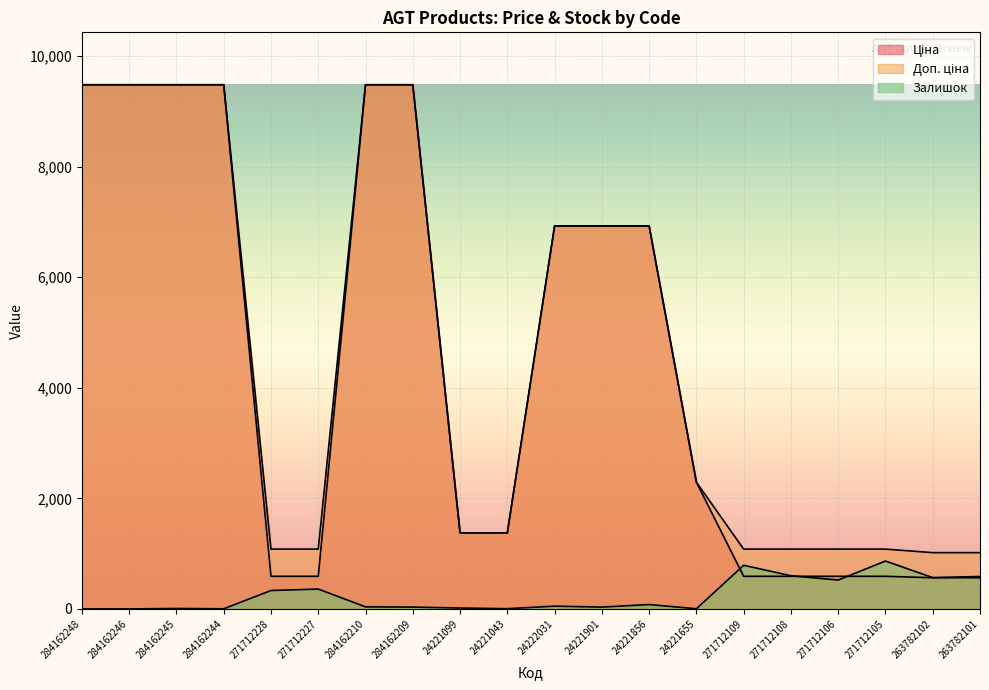

What is the difference between the second highest and minimum values in the Залишок series?

789.0